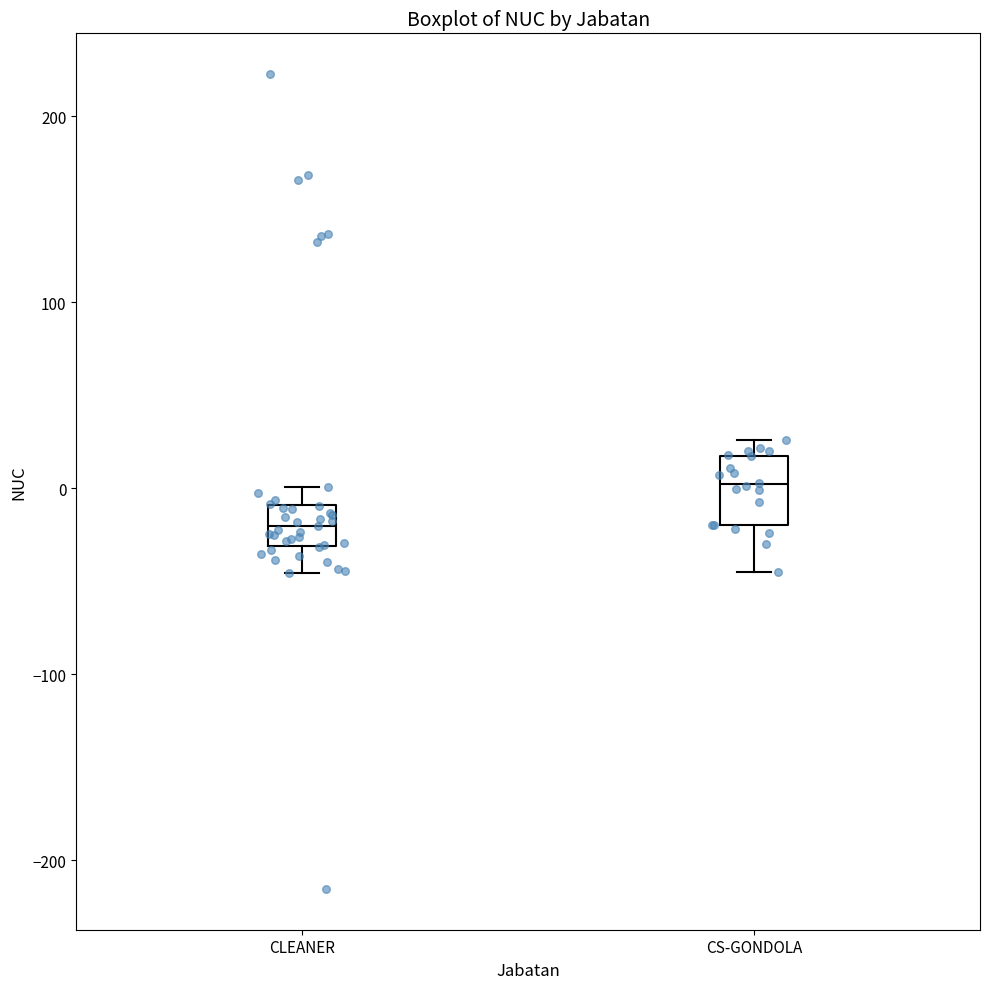

Where does the median line of the box for CLEANER sit on the y-axis? The values are not printed on the chart, so give them approximately, as read against the axis.

-20